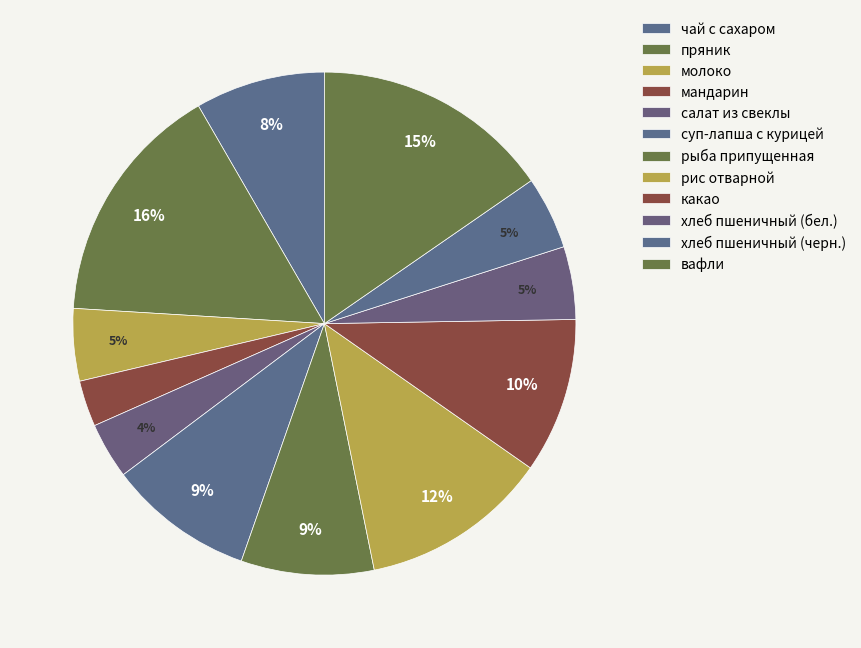

How many slices are in this pie chart?

12